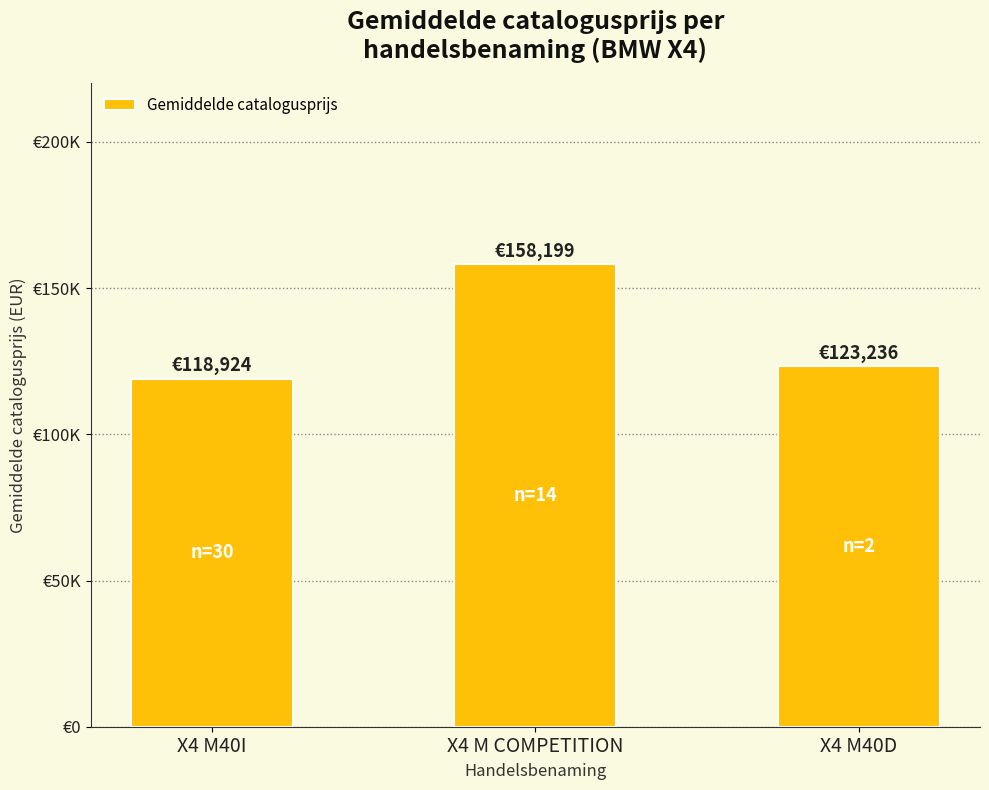

What is the sum of all values?

400359